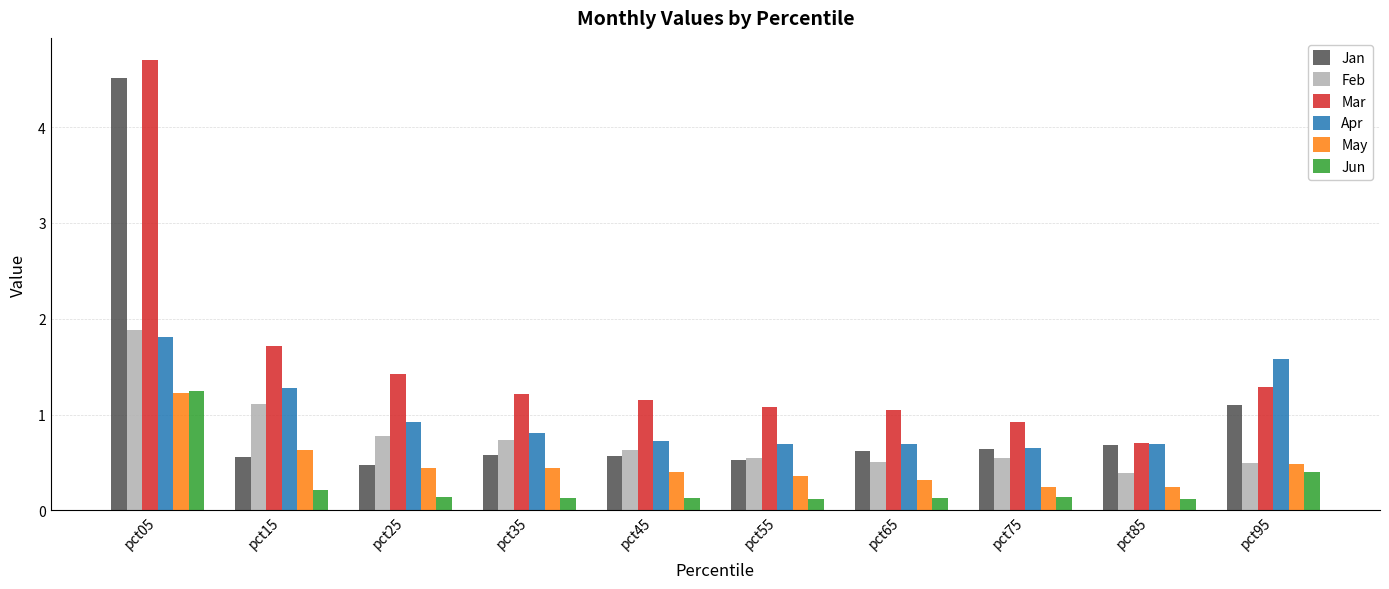

What is the difference between the maximum and minimum values in the Jan series?

4.0